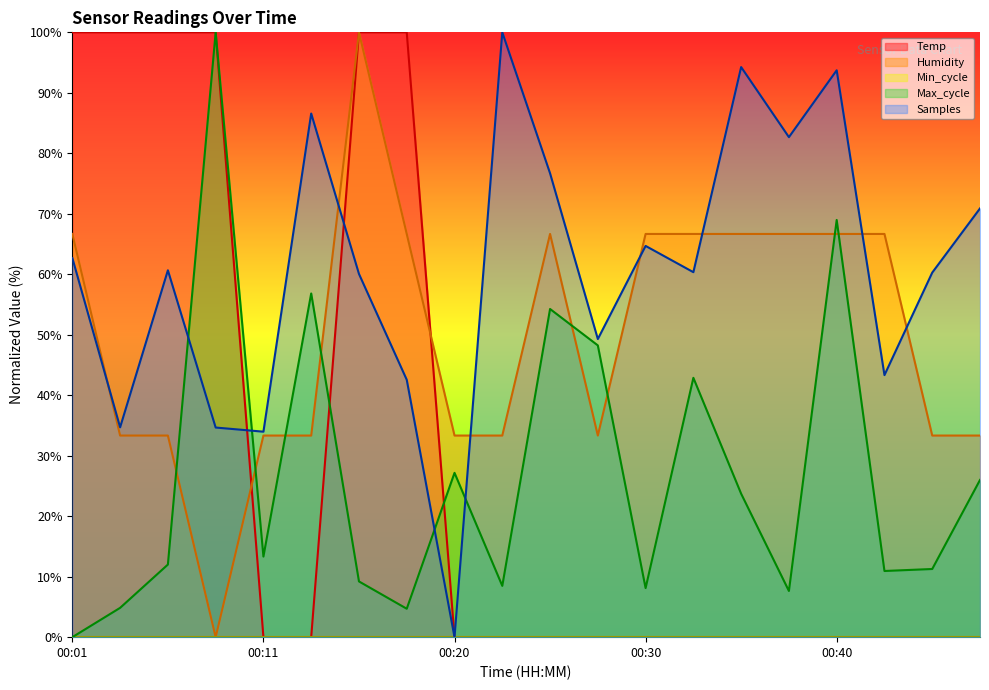

What is the approximate value of Temp at 00:08?

100.0